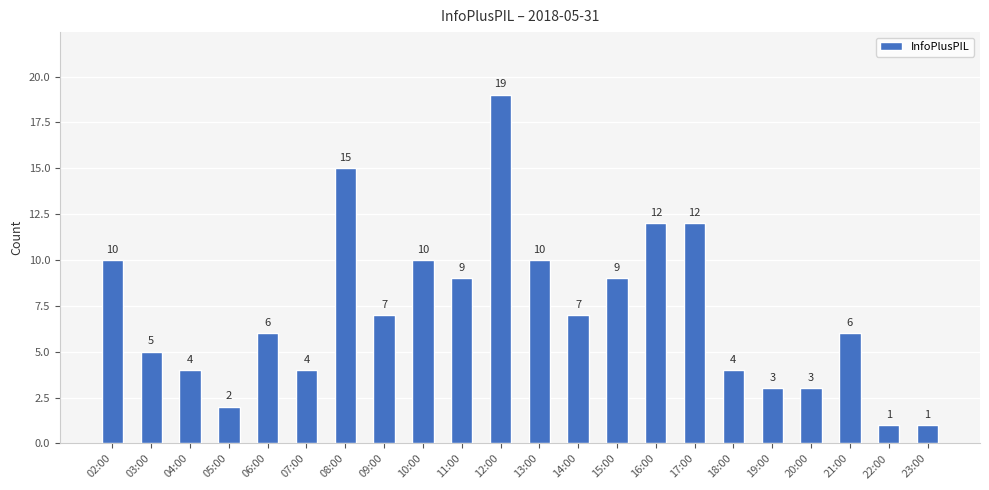

At which label does the data first exceed 7?

02:00